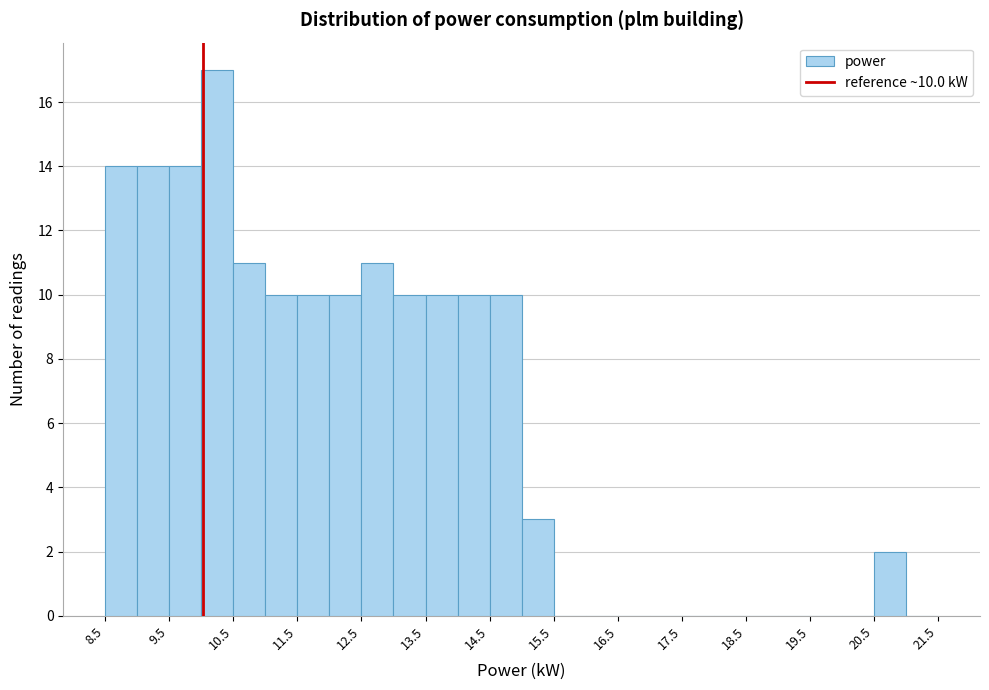

Which range on the x-axis has the tallest bar?

10.0 to 10.5